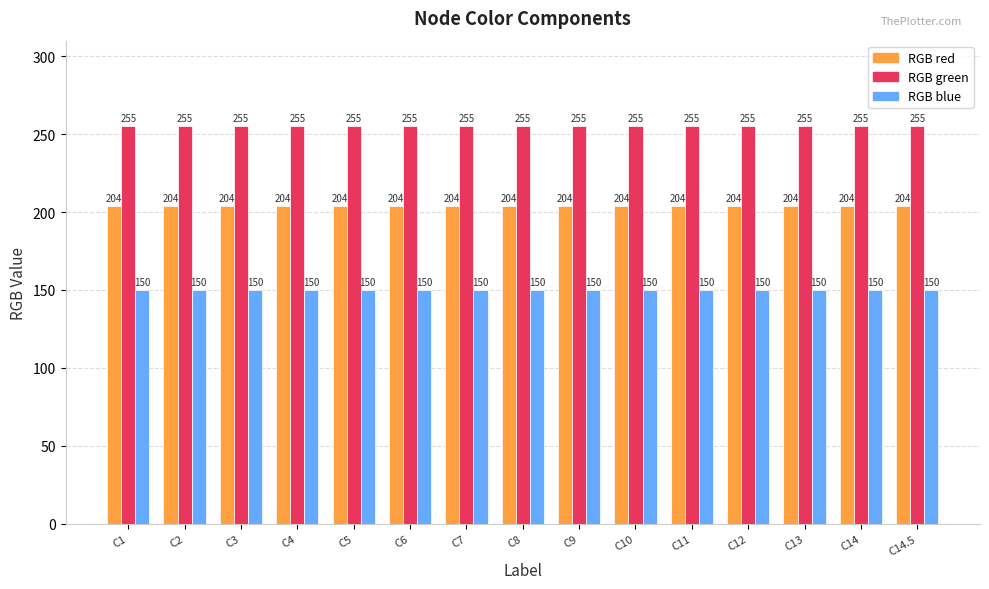

What is the greatest value displayed?

255